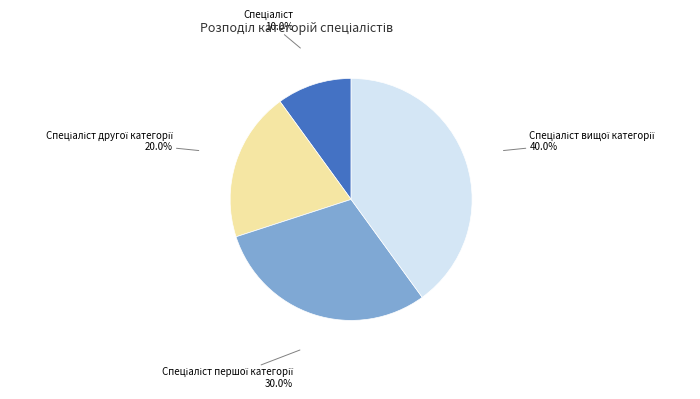

Does any single category account for the majority?

No